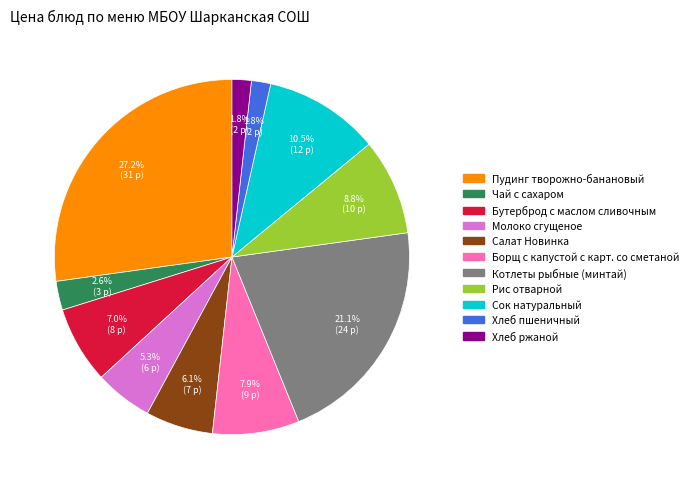

The Хлеб ржаной slice represents 2% of the pie. True or false?

True